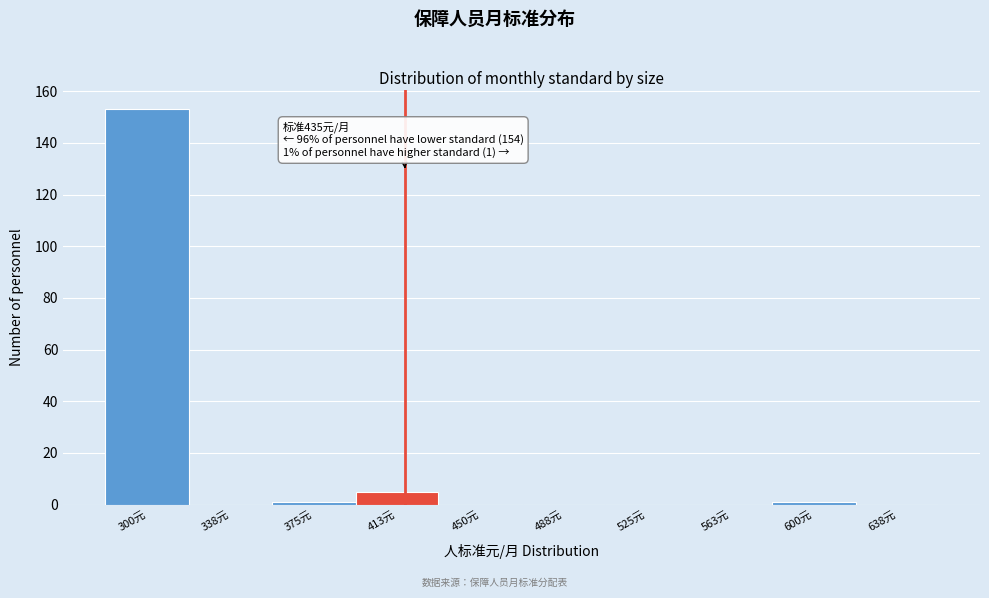

Reading left to right, list all the values displayed in this chart.

300元=153	338元=0	375元=1	413元=5	450元=0	488元=0	525元=0	563元=0	600元=1	638元=0